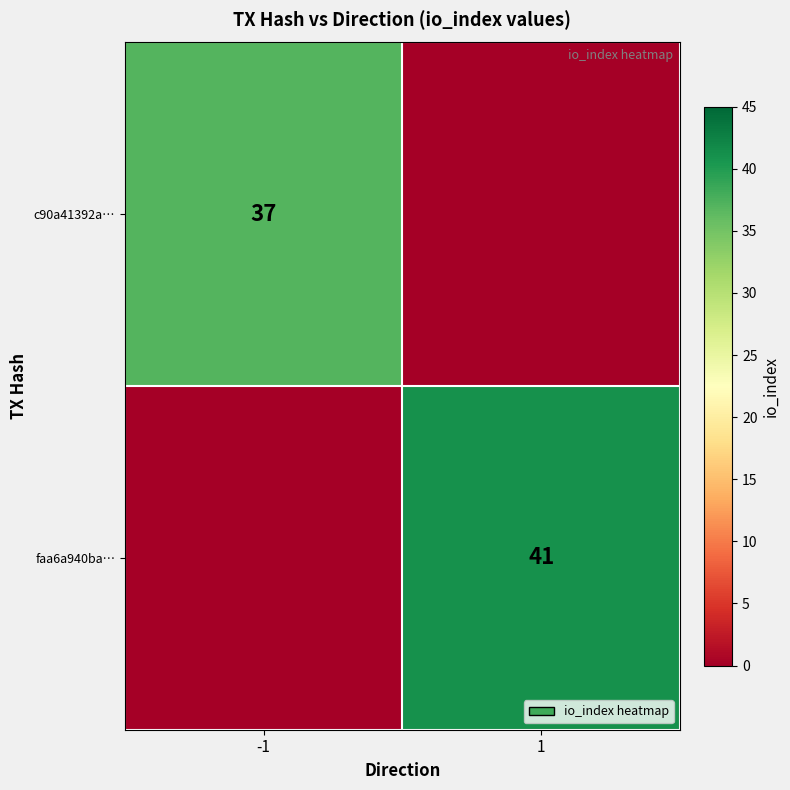

At how many categories does at least one series exceed 29?

2